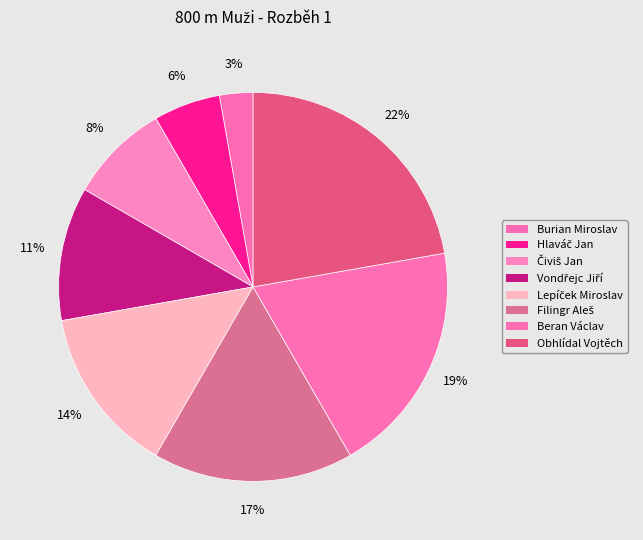

True or false: Lepíček Miroslav accounts for 14% of the total.

True